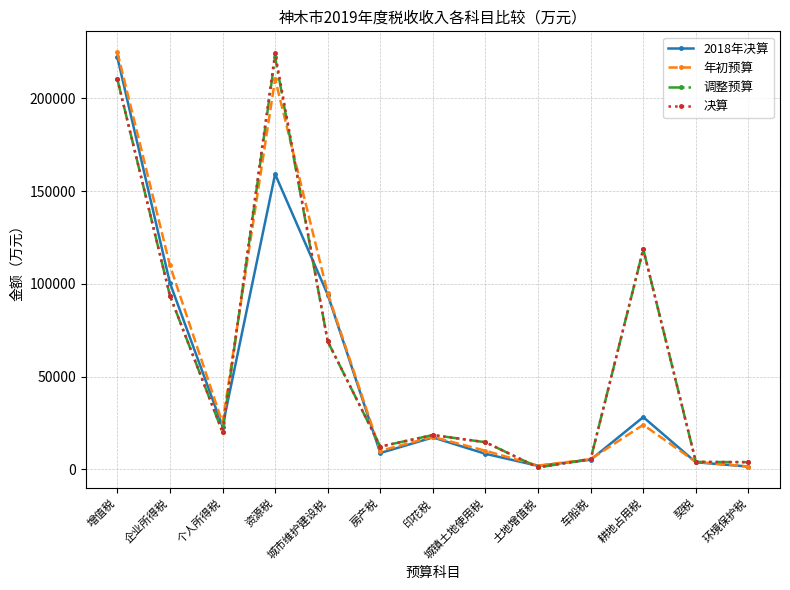

How many data points does each series have?

13